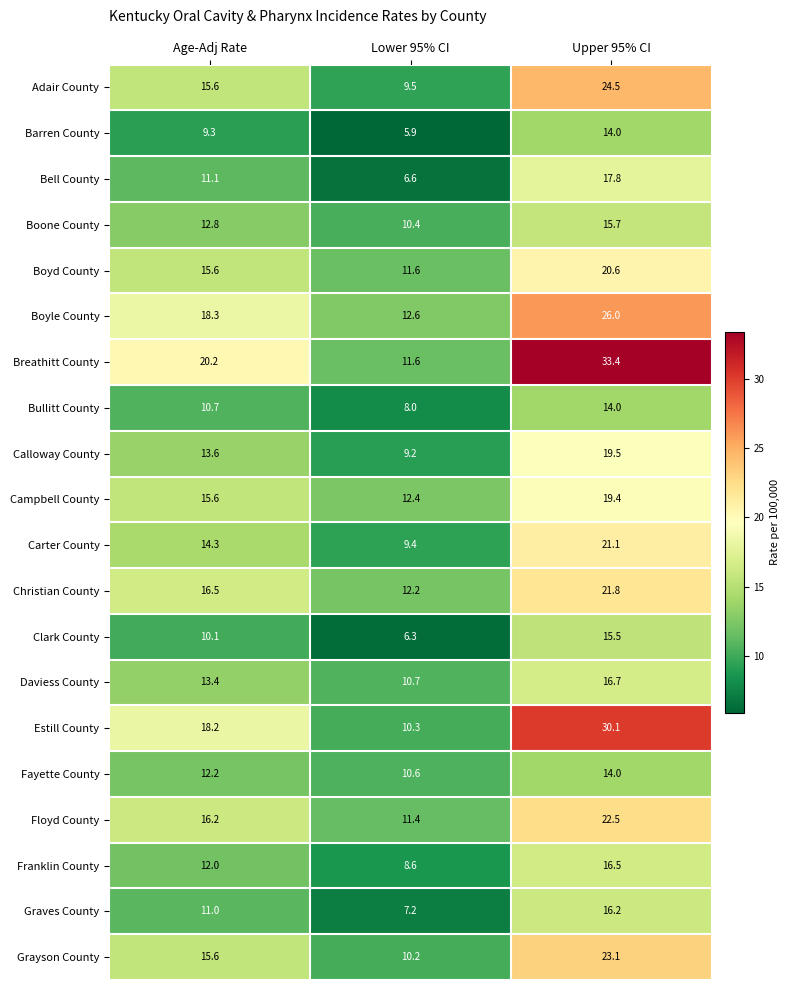

What is the difference between the maximum and minimum values in the Boyle County series?

13.4